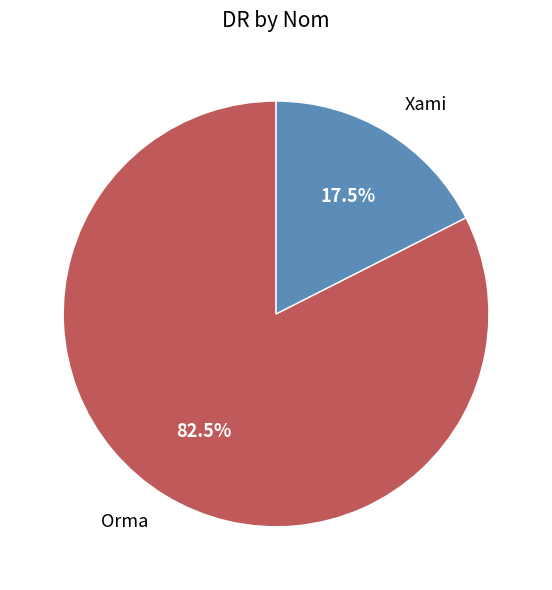

Rank the categories by value from lowest to highest.

Xami, Orma